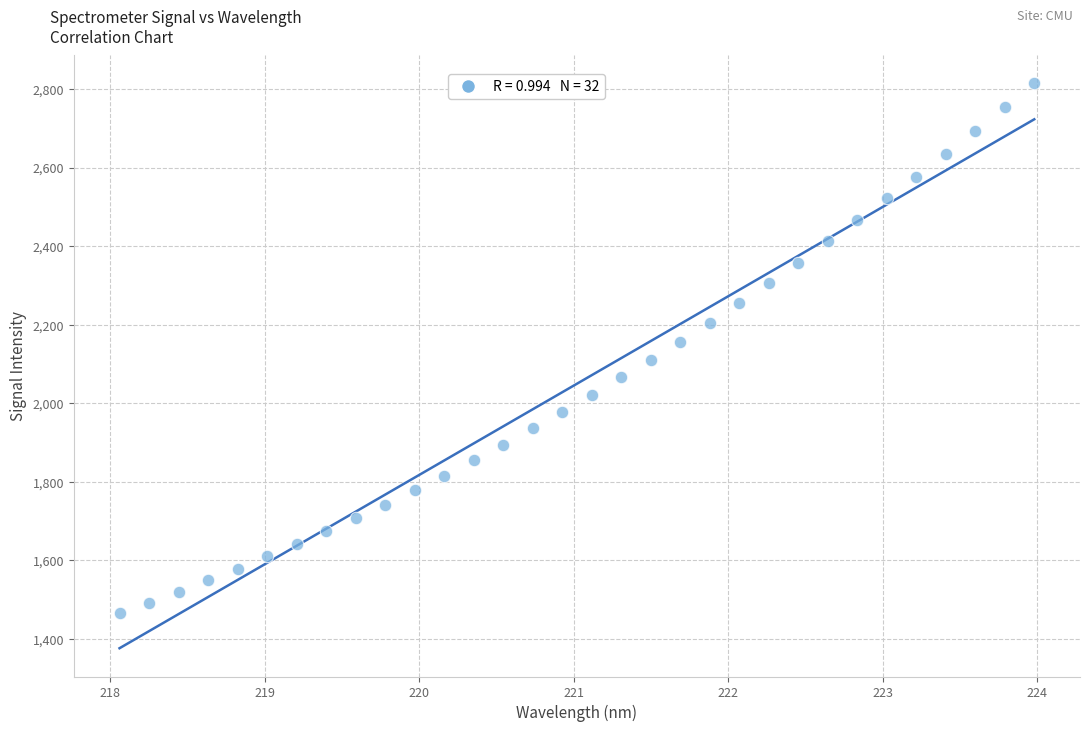

What is the range of Y values (max minus min)?

1350.8